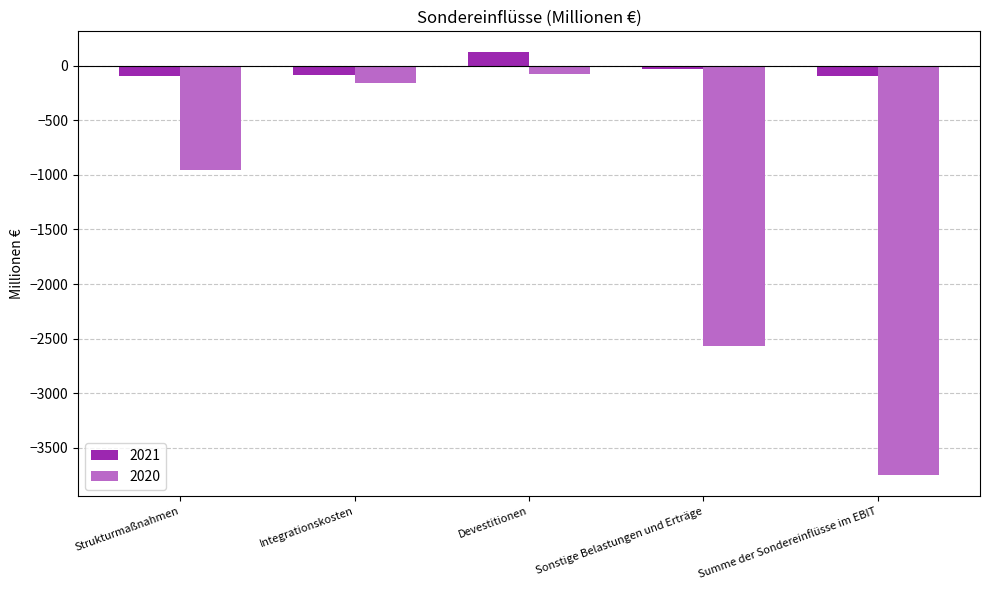

Which series has the widest spread of values?

2020